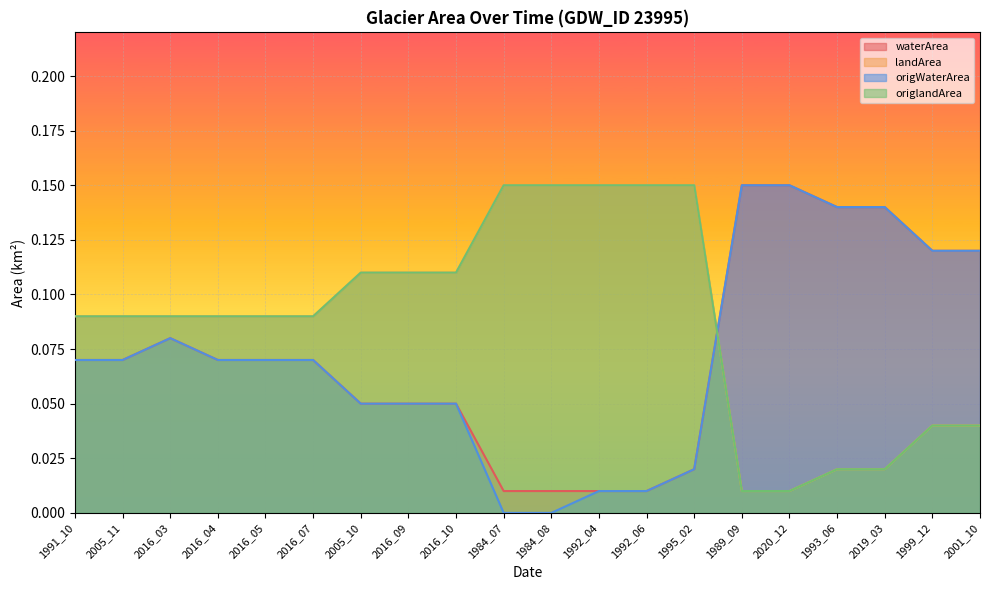

Between 2016_09 and 1999_12, which series saw the biggest shift?

landArea